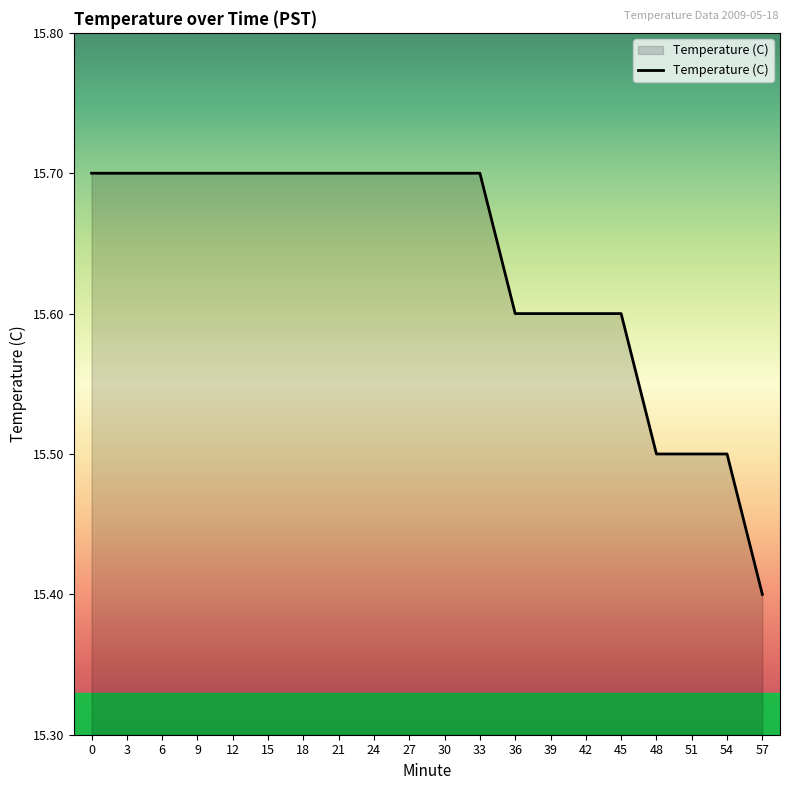

What is the change in value from 15 to 39?

-0.1